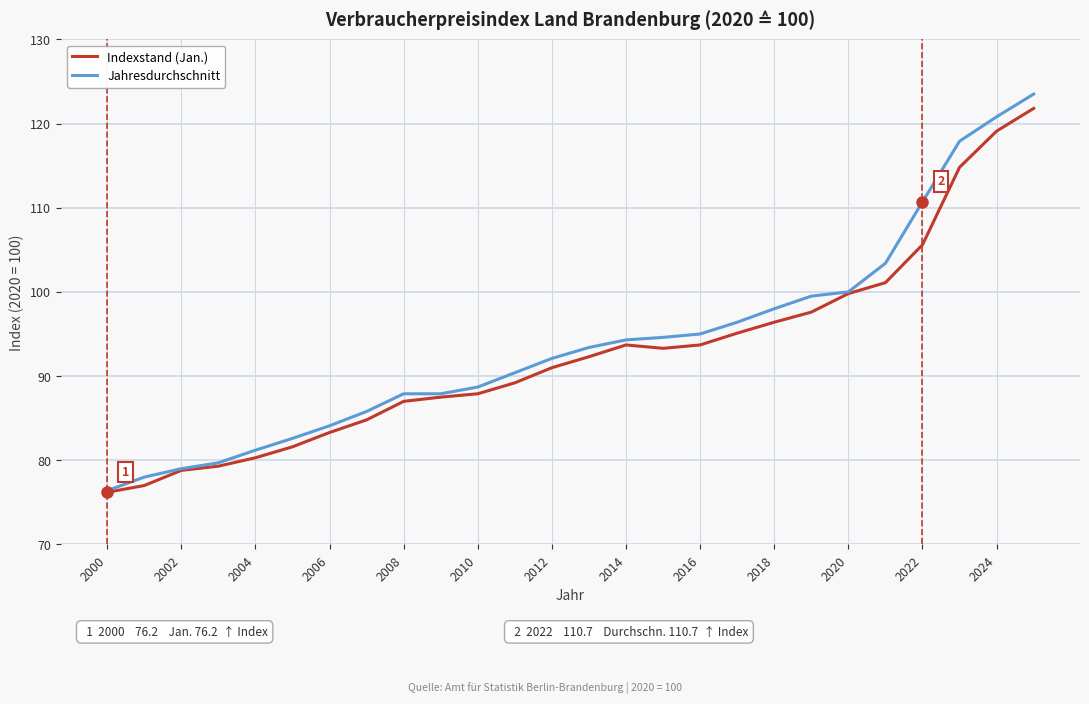

Which series has the largest range (max minus min)?

Jahresdurchschnitt